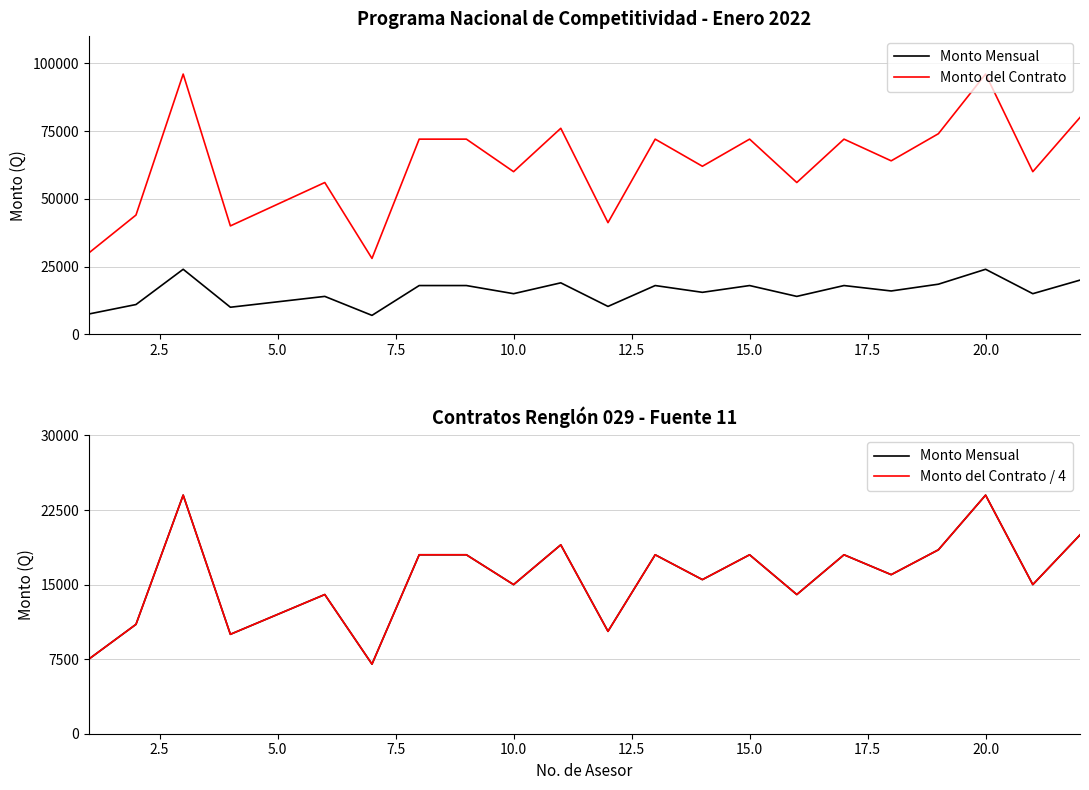

True or false: Monto del Contrato / 4 and Monto del Contrato cross at least once.

False